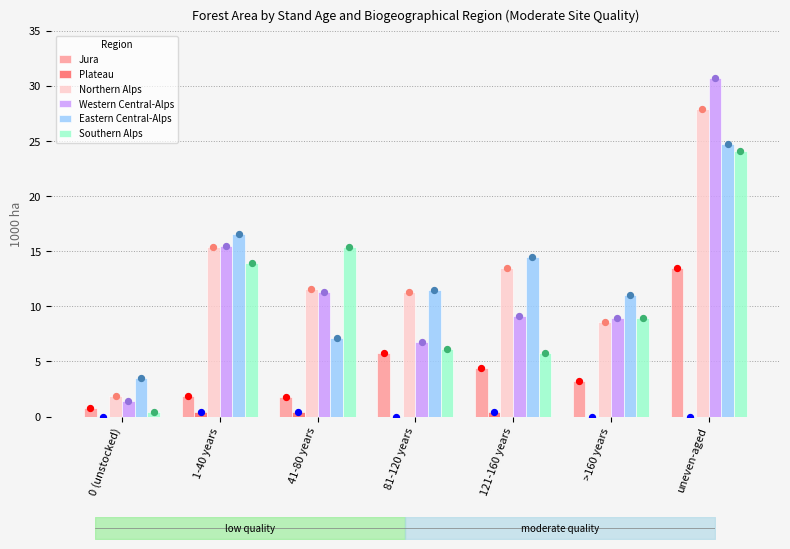

At how many categories does at least one series exceed 24?

1